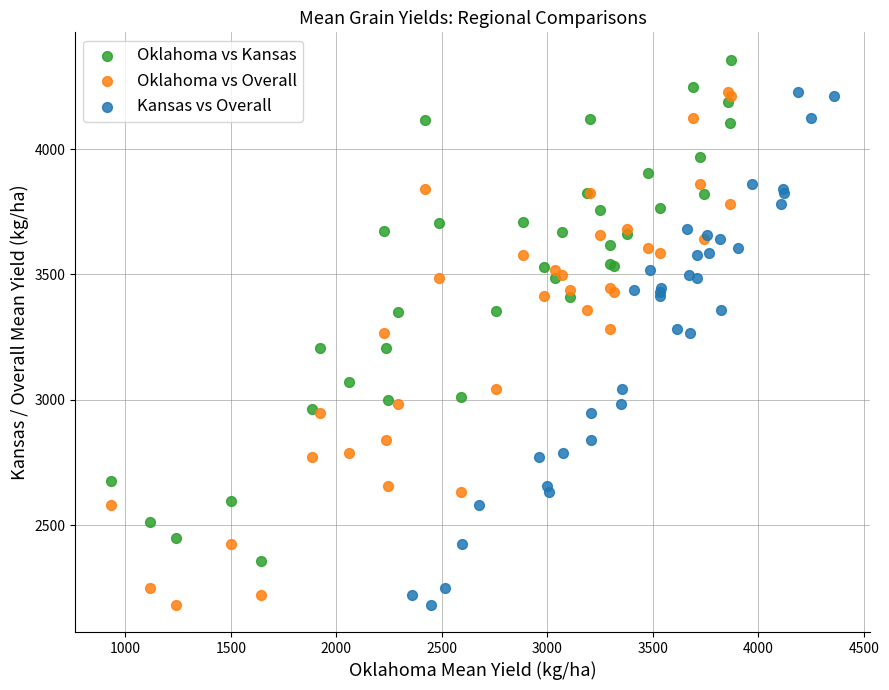

Which series reaches the maximum Y coordinate?

Oklahoma vs Kansas